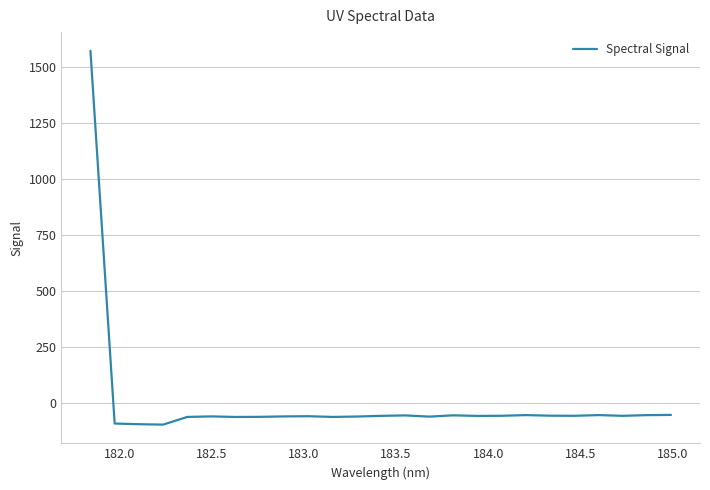

How many distinct data groups are displayed?

1